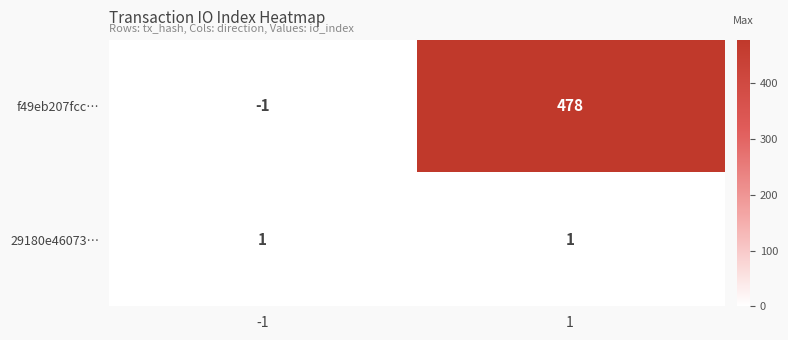

List the series in order of their overall mean, lowest first.

29180e46073…, f49eb207fcc…